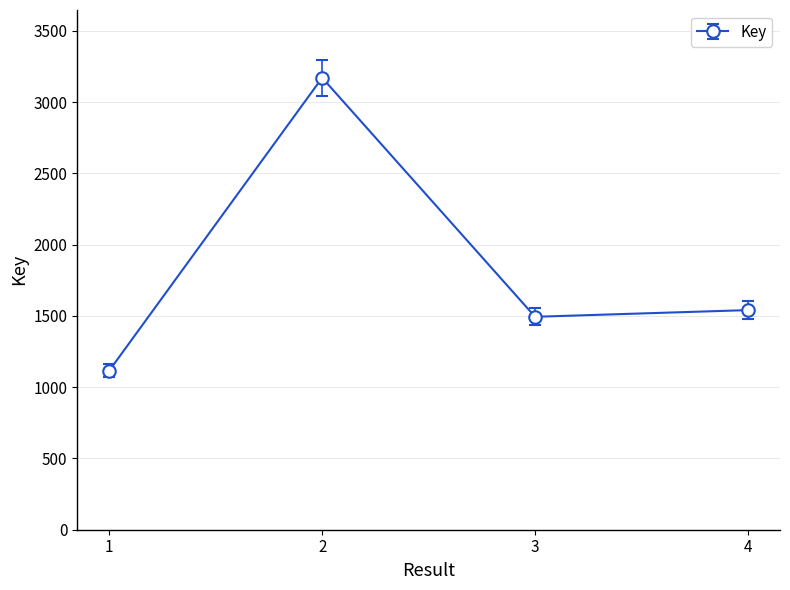

What is the minimum value shown in the chart?

1116